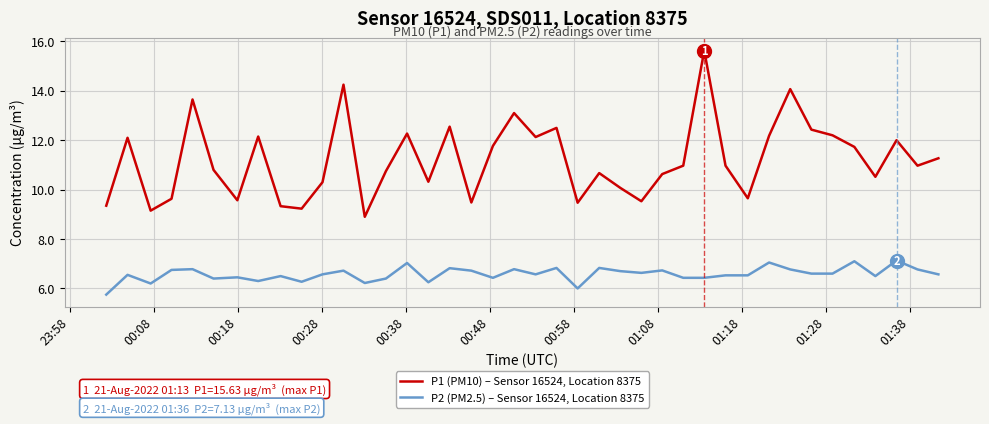

True or false: P2 (PM2.5) – Sensor 16524, Location 8375 and P1 (PM10) – Sensor 16524, Location 8375 cross at least once.

False